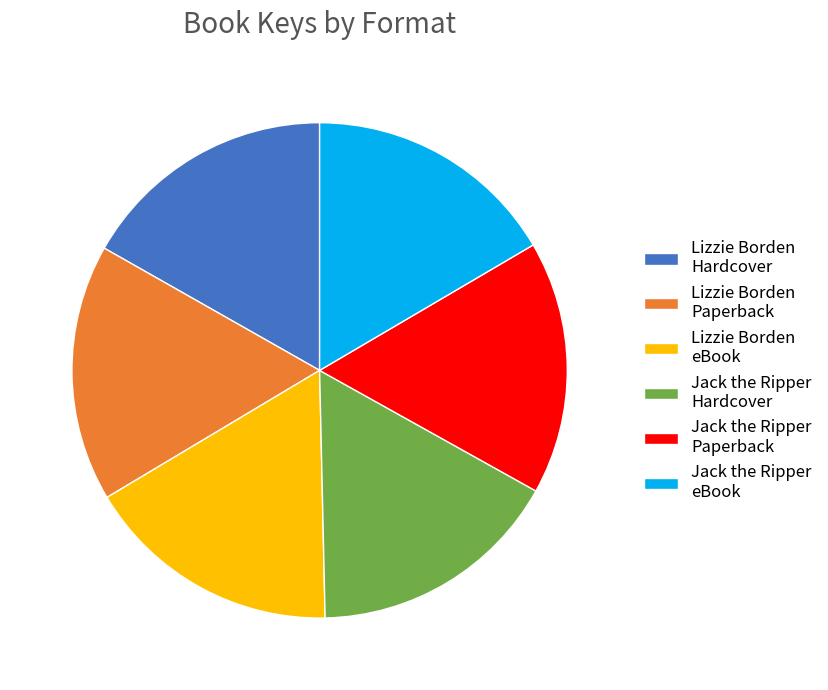

Approximately how many times larger is the value at Jack the Ripper eBook compared to Lizzie Borden Hardcover?

1.0